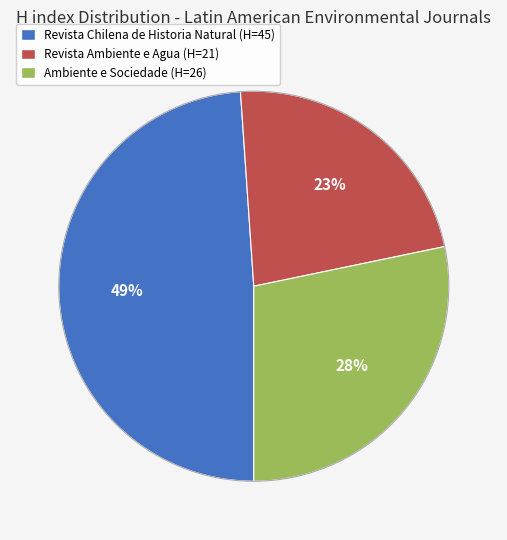

Count the number of slices in the pie.

3